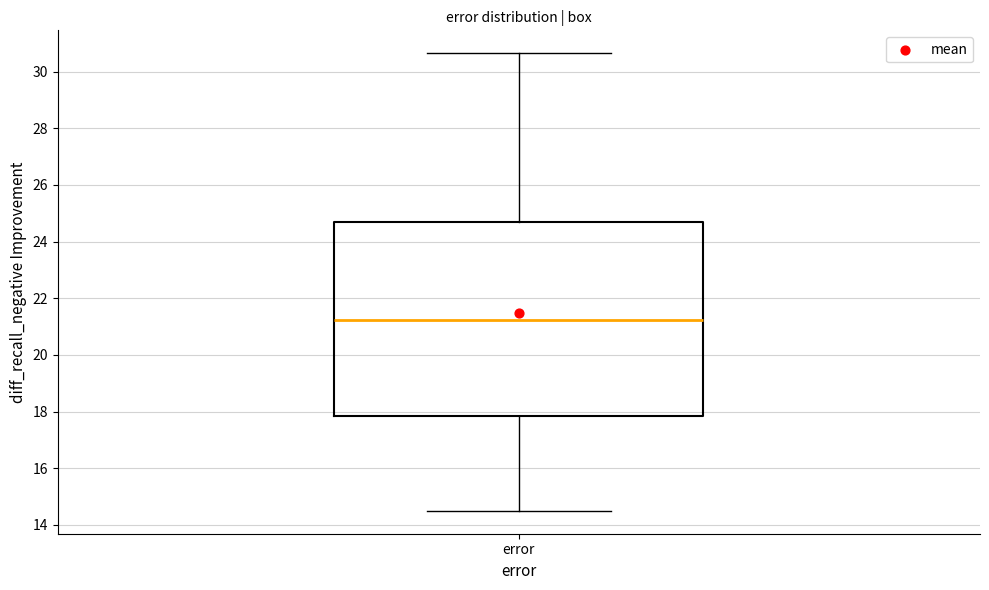

Read this box plot against the y-axis: the position of the median line, the range covered by the box, and the ends of both whiskers. The values are not printed on the chart, so give them approximately, as read against the axis.

median 21.2, box 17.8 to 24.6, whiskers 14.4 to 30.6